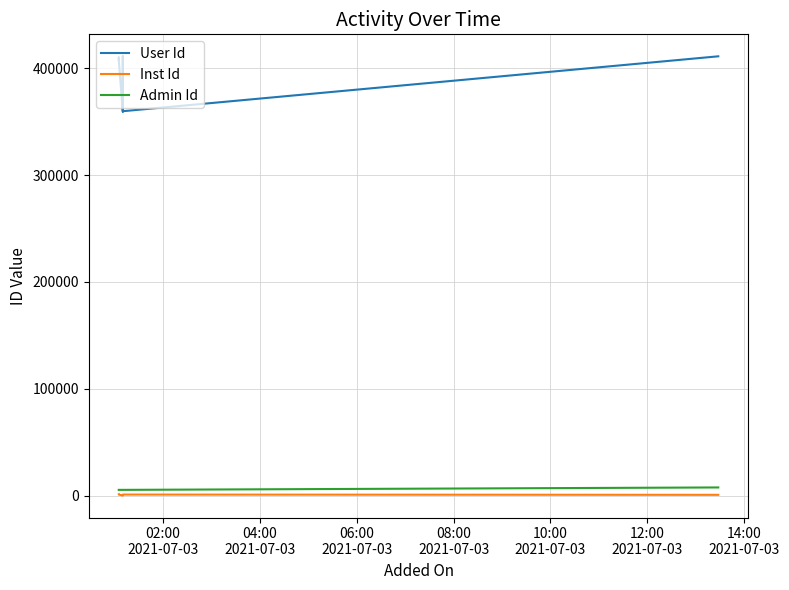

What position from the right is 02:00
2021-07-03?

7